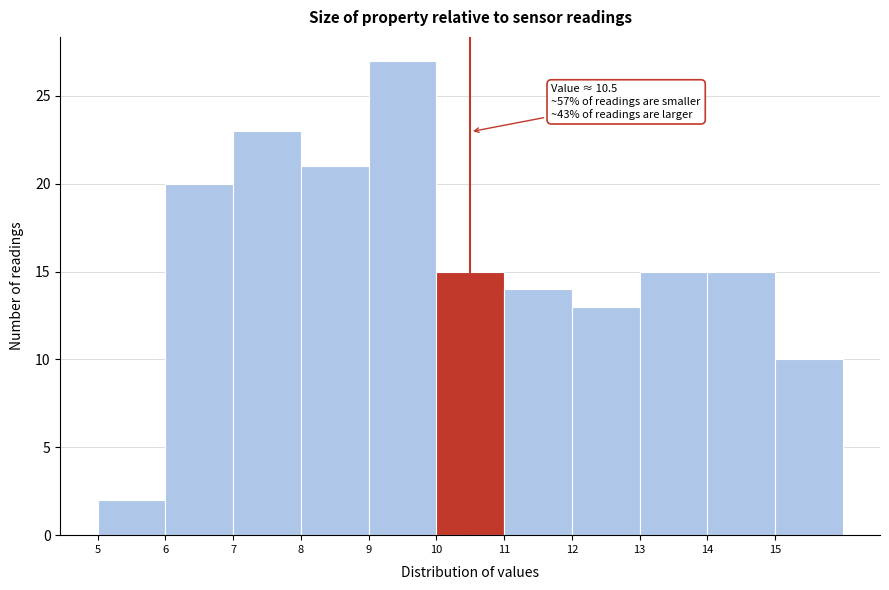

Over which range of the x-axis is the bar tallest?

9 to 10